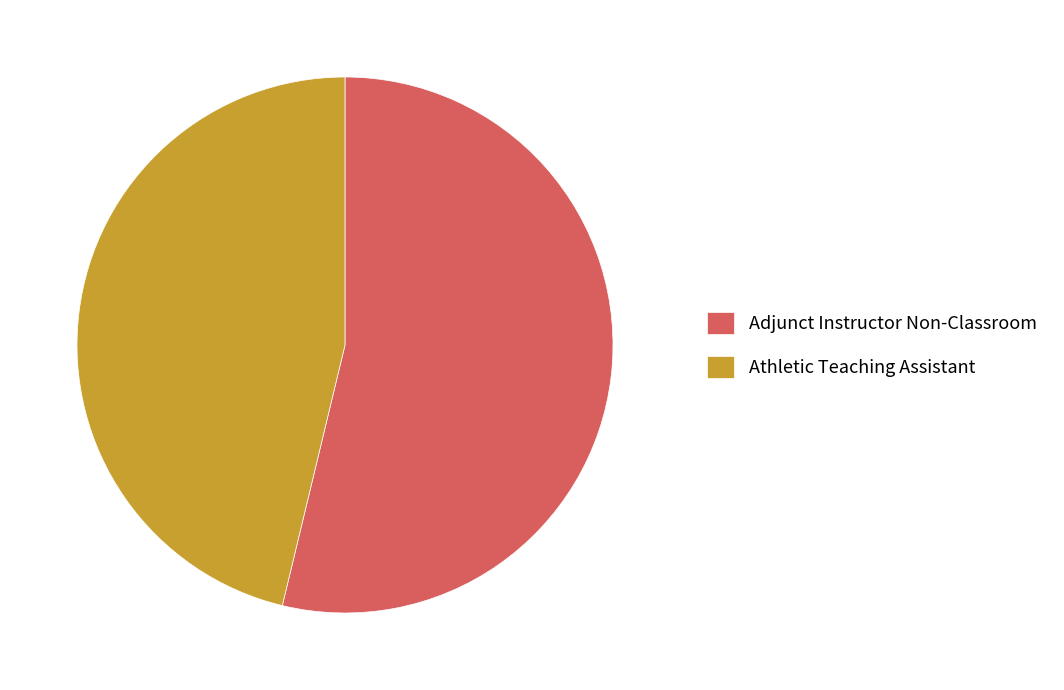

Is it true that Adjunct Instructor Non-Classroom is 68% of the pie?

False